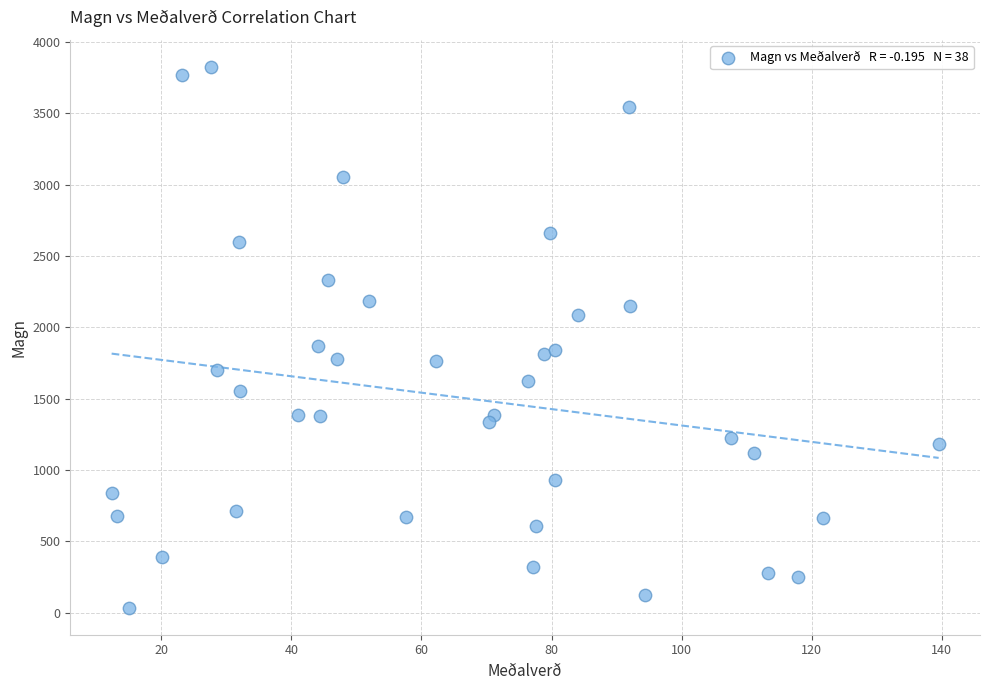

What is the range of Y values (max minus min)?

3793